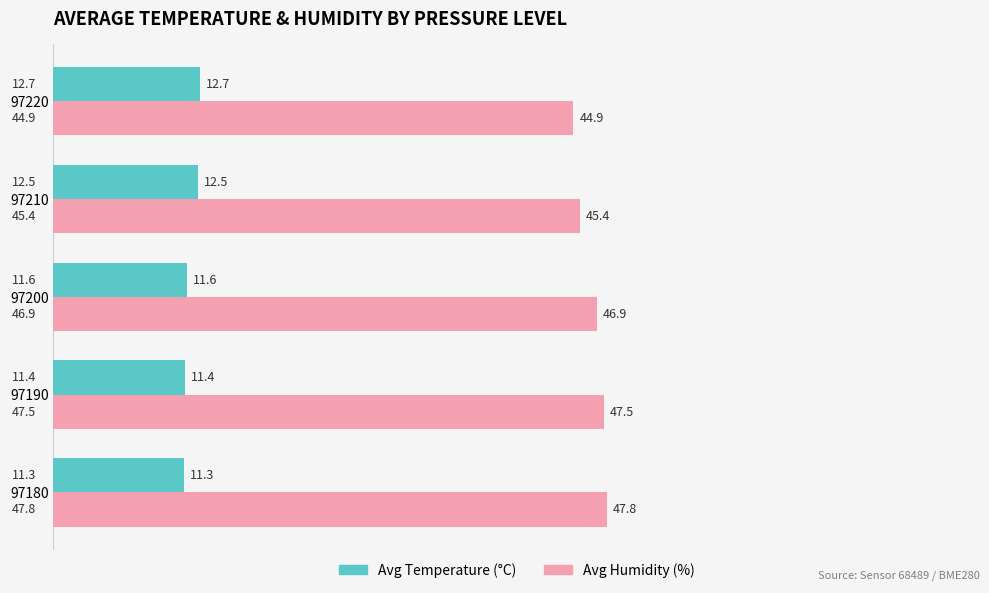

What is the sum of all Avg Humidity (%) values?

232.6